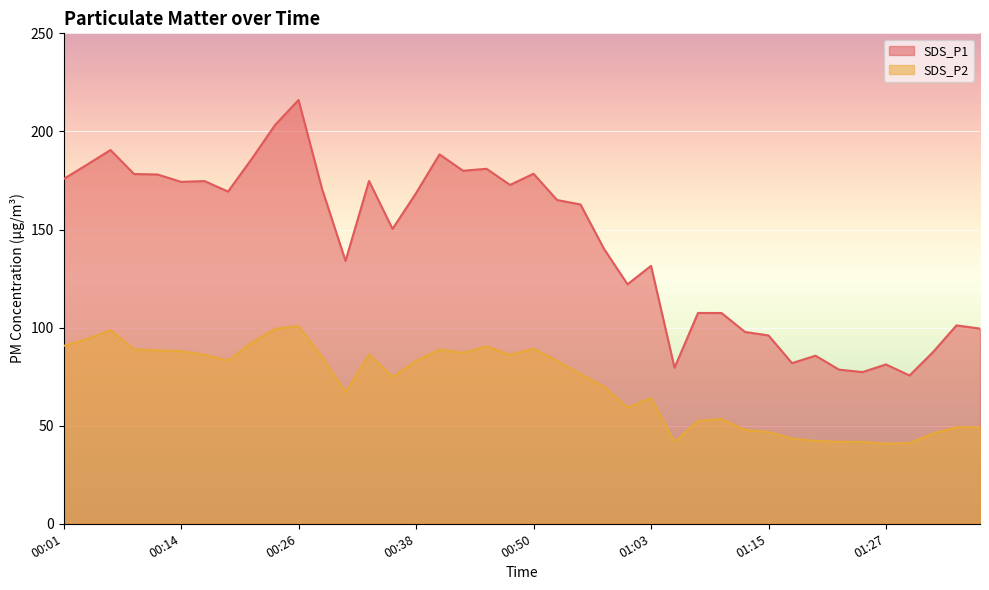

What is the difference between the SDS_P1 values at 00:16 and 00:19?

5.3